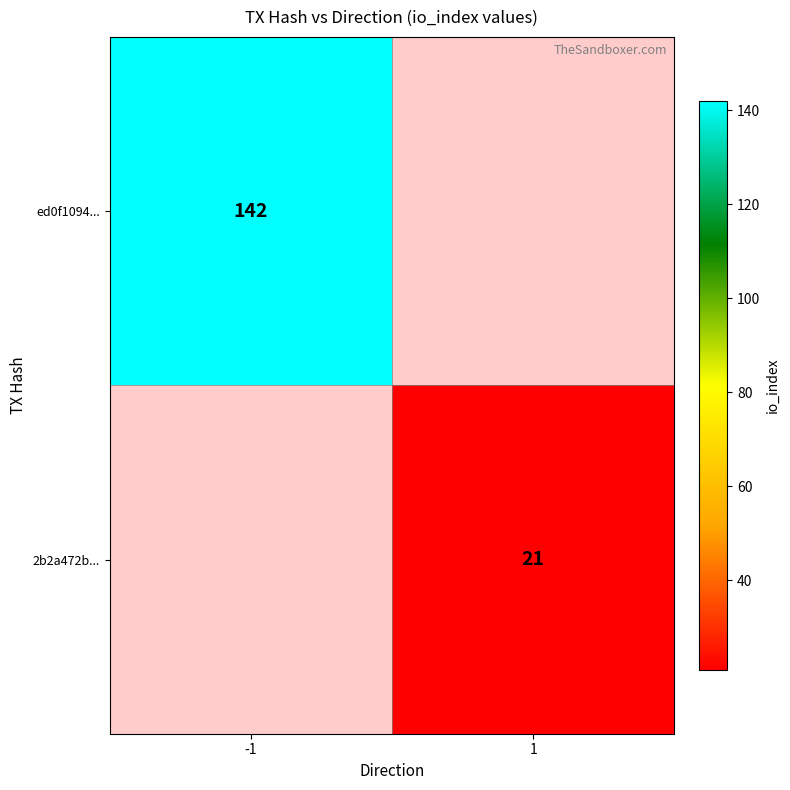

Is it true that 2b2a472b... equals 21 at 1?

True